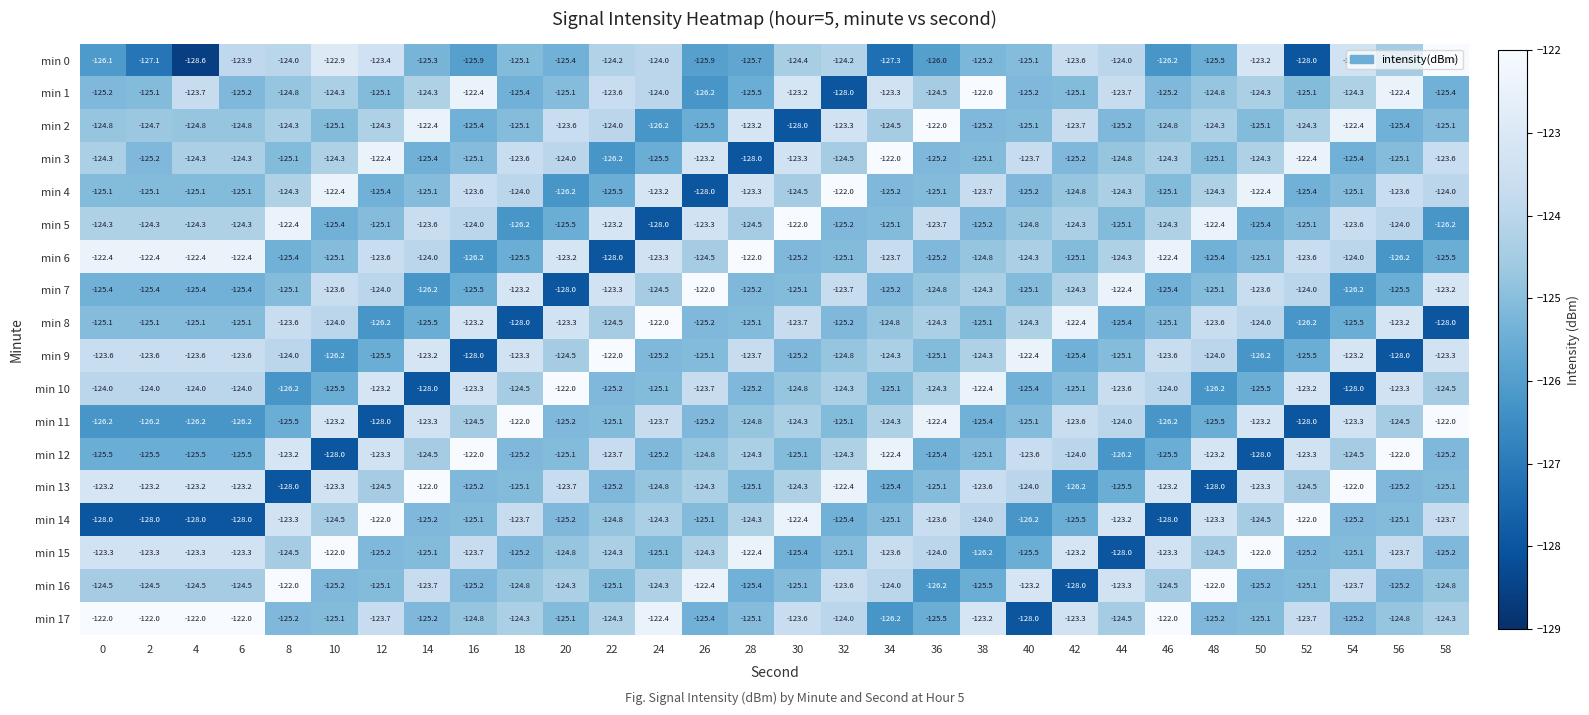

The value of min 0 at 38 is -25.3. True or false?

False